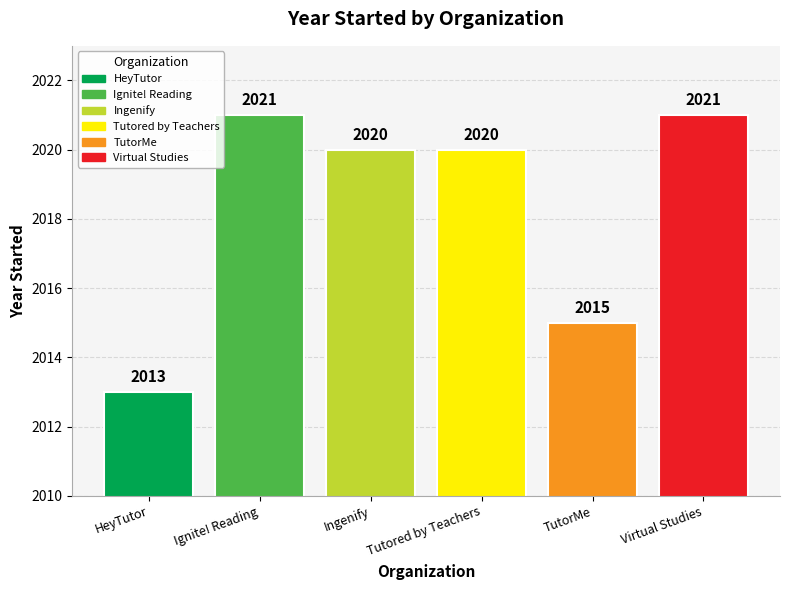

How many distinct data groups are displayed?

1